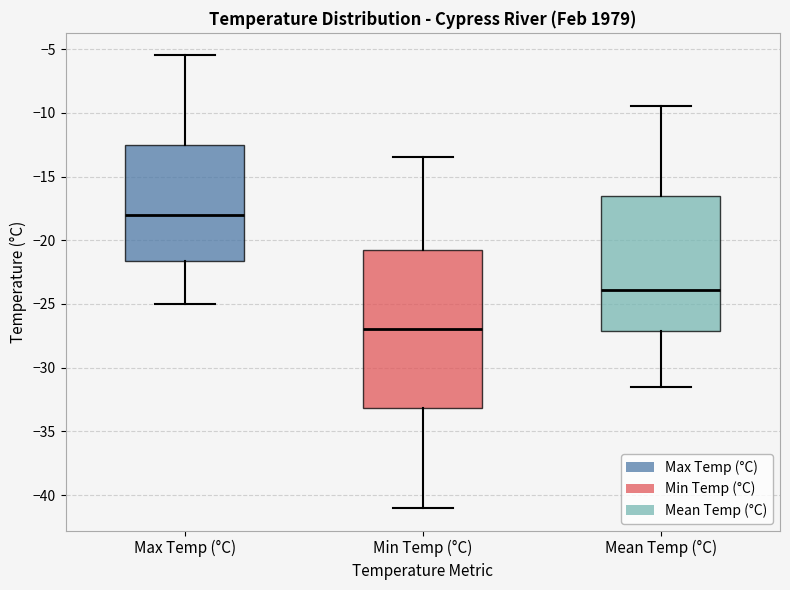

Reading left to right, transcribe this box plot: for each box, give where its median line is, the range the box spans, and where its two whiskers end, as read against the y-axis. The values are not printed on the chart, so give them approximately, as read against the axis.

Max Temp (°C): median -18.0, box -21.5 to -12.5, whiskers -25.0 to -5.5
Min Temp (°C): median -27.0, box -33.0 to -20.5, whiskers -41.0 to -13.5
Mean Temp (°C): median -24.0, box -27.0 to -16.5, whiskers -31.5 to -9.5